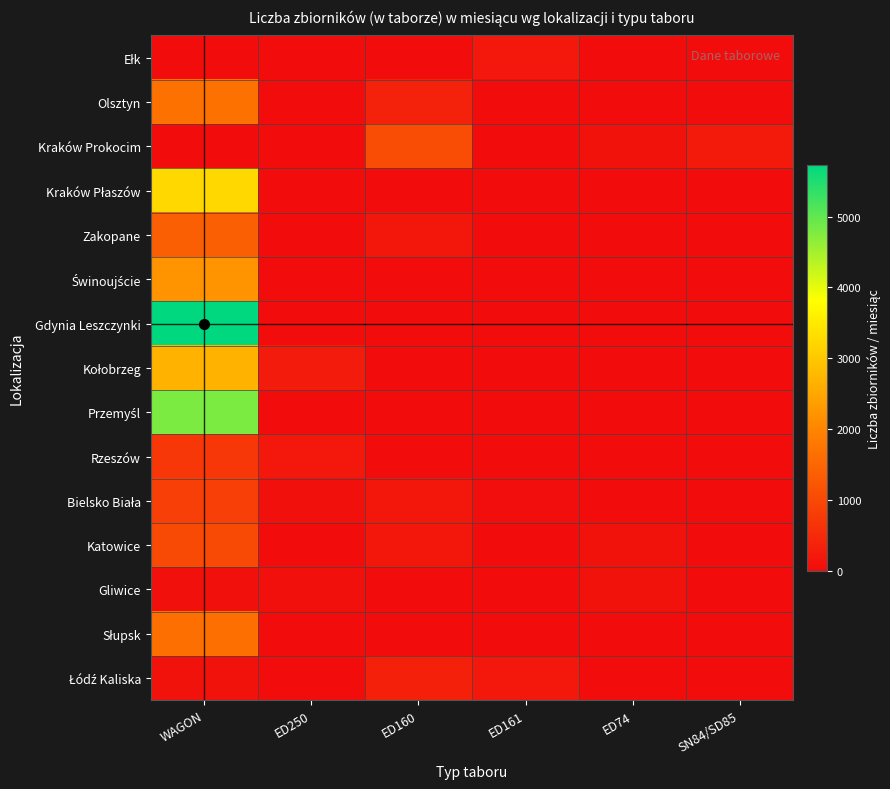

Count the number of data series in this chart.

15